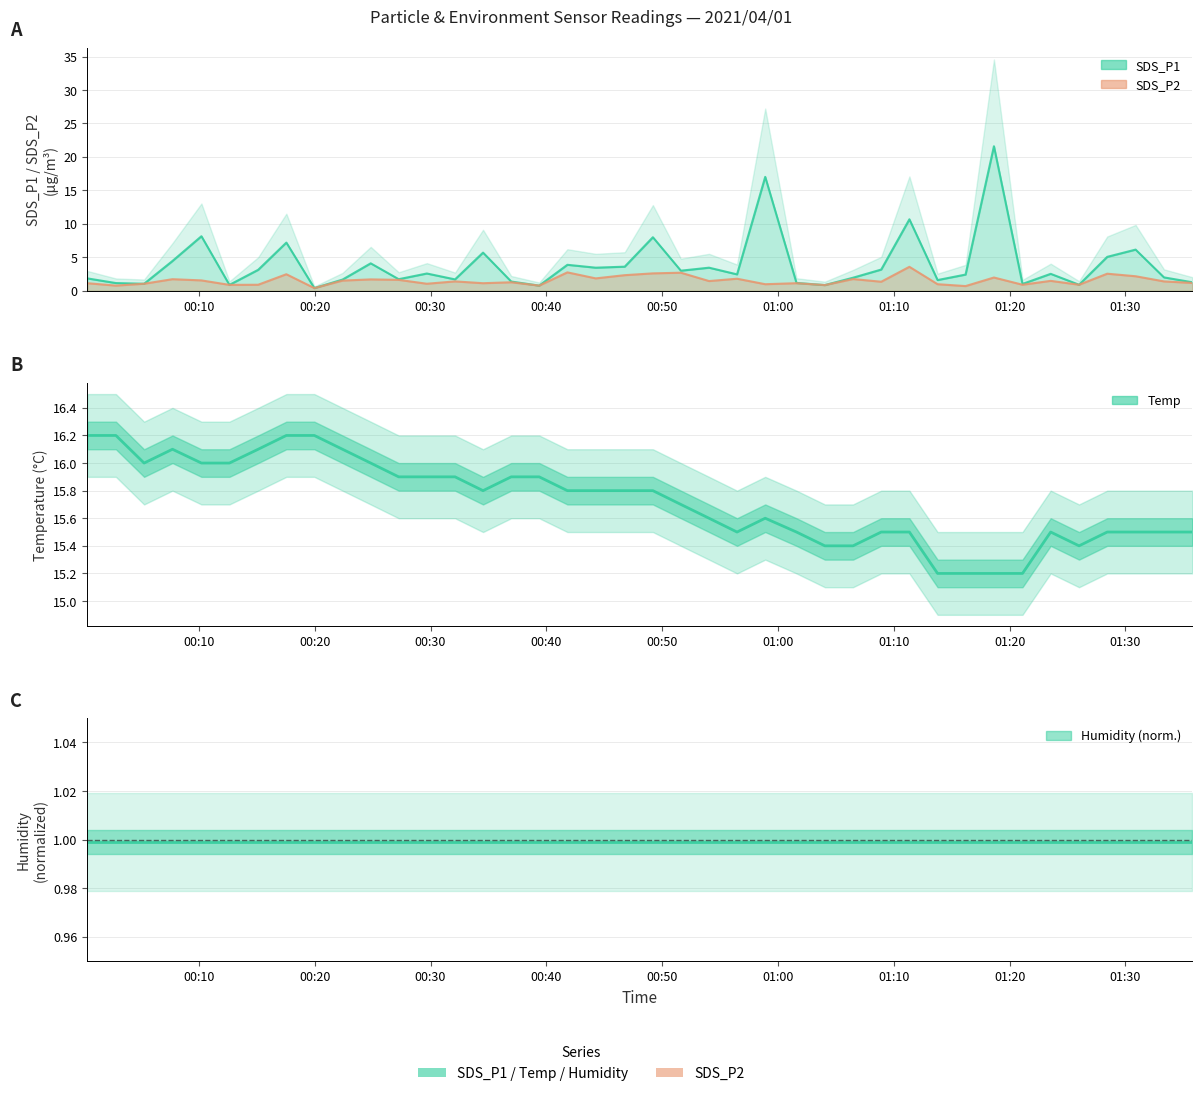

At how many categories does at least one series exceed 4?

40